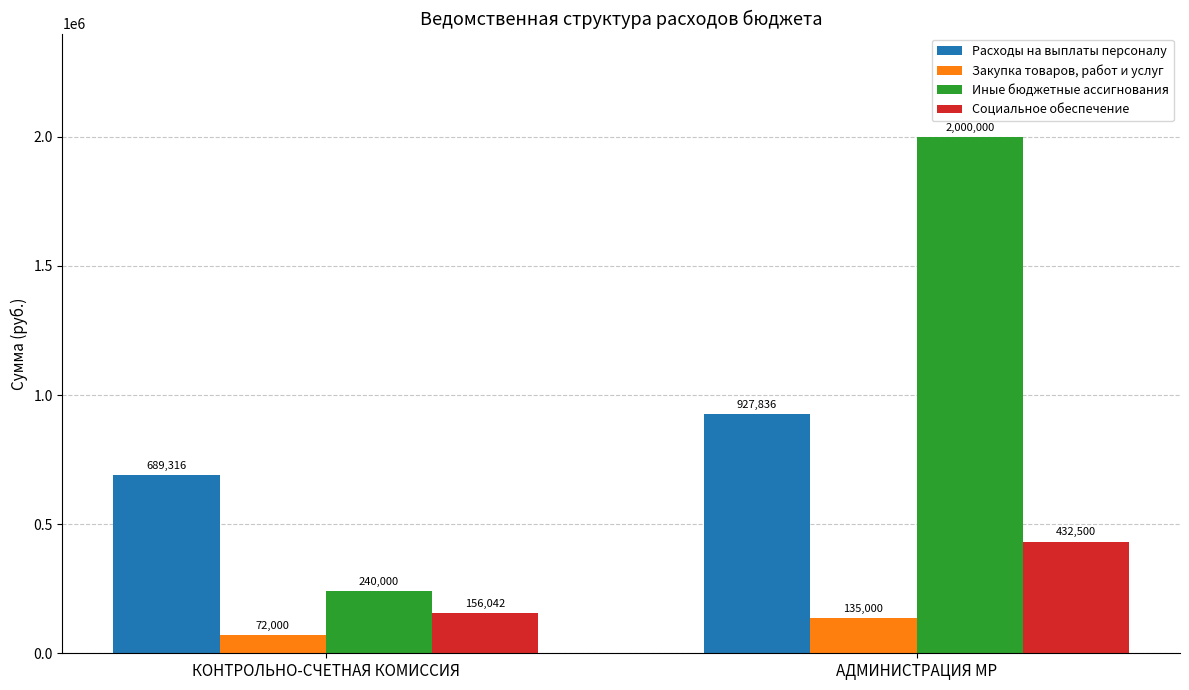

At which category is the sum across all series the highest?

АДМИНИСТРАЦИЯ МР